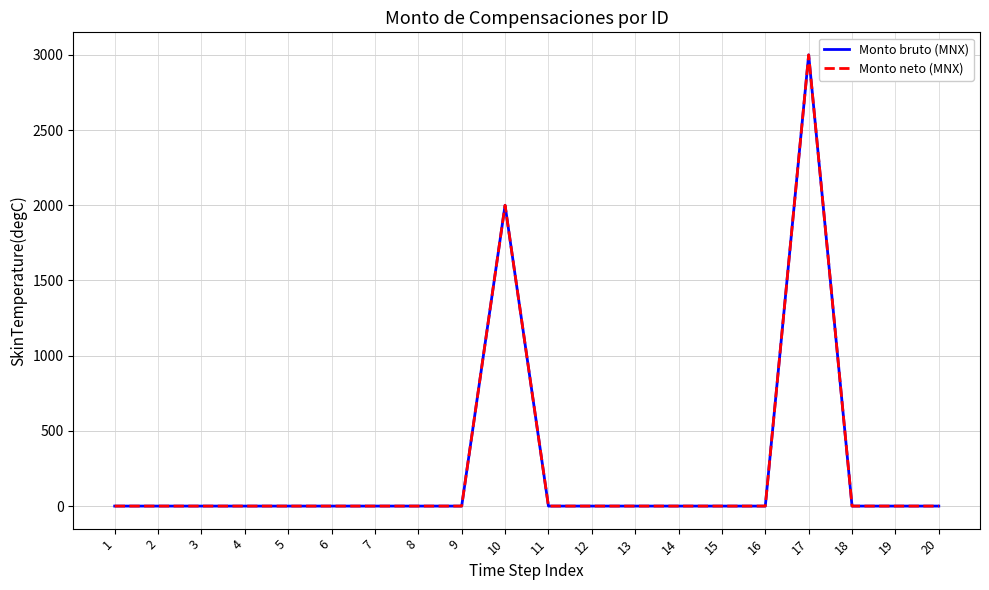

What value does the Monto bruto (MNX) series have at 10?

2000